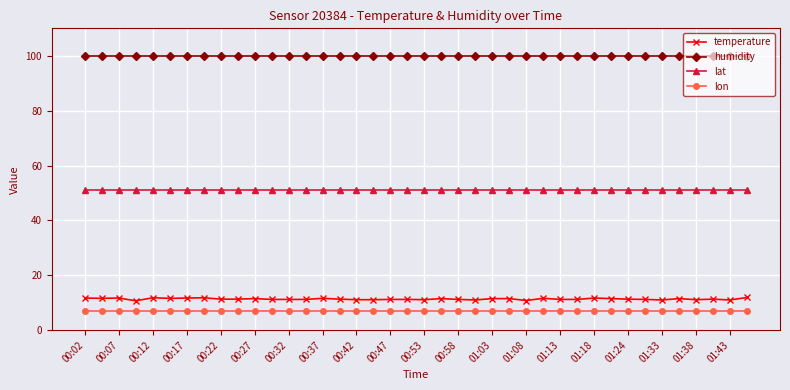

What is the average value of the humidity series?

99.9